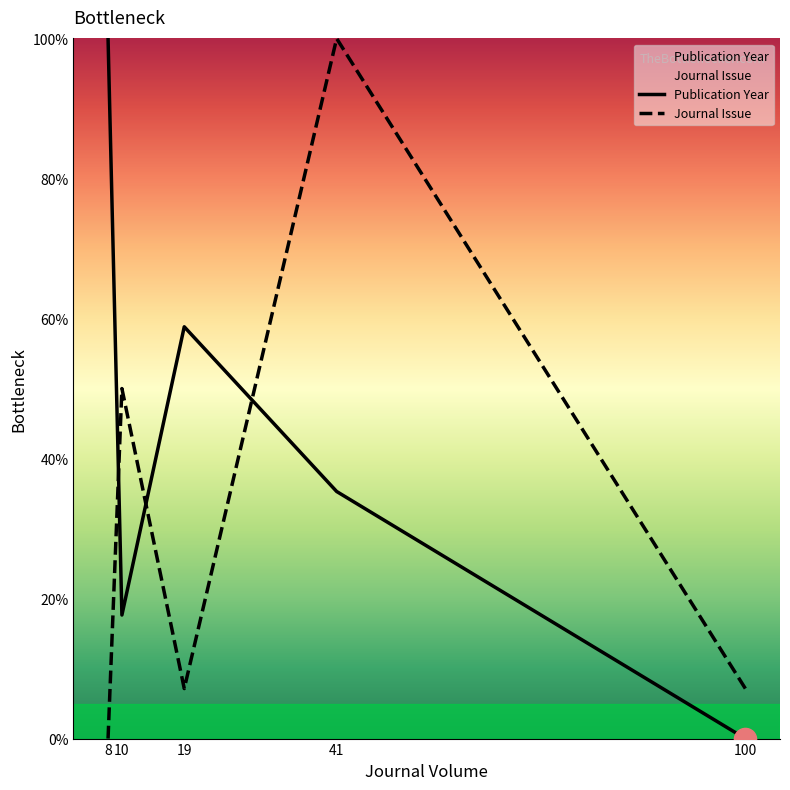

Which label corresponds to the smallest value in the chart?

100